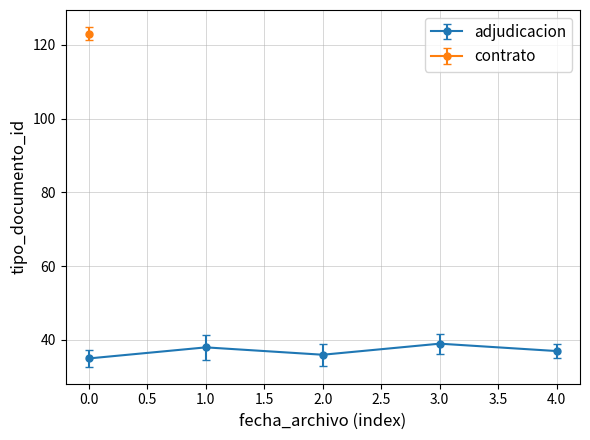

Reading right to left, what are all the values shown in this chart?

4.0=37	3.0=39	2.0=36	1.0=38	0.0=35